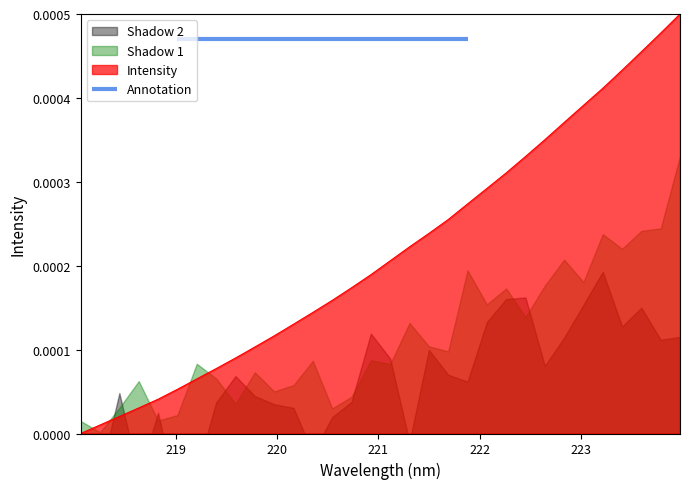

Is it true that the value at 223.2172 is 0.0?

True